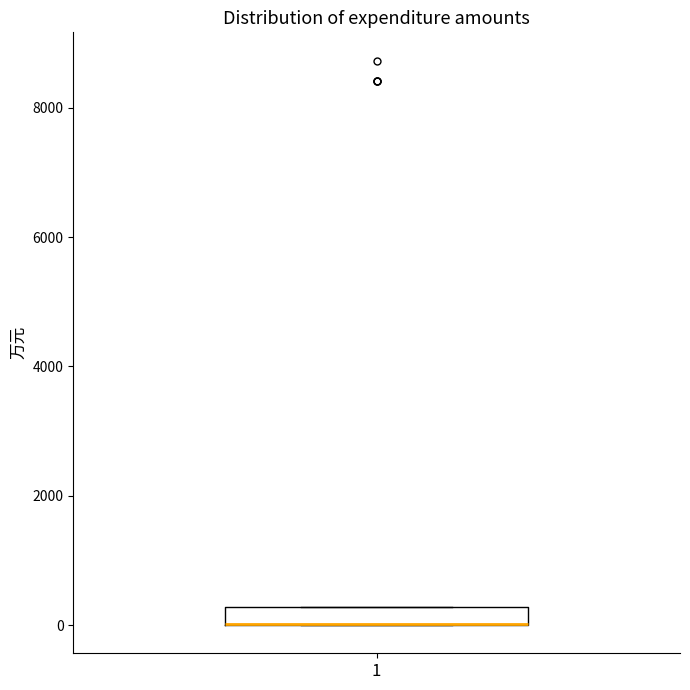

Where is the upper edge of the box at x = 1 on the y-axis? The values are not printed on the chart, so give them approximately, as read against the axis.

200